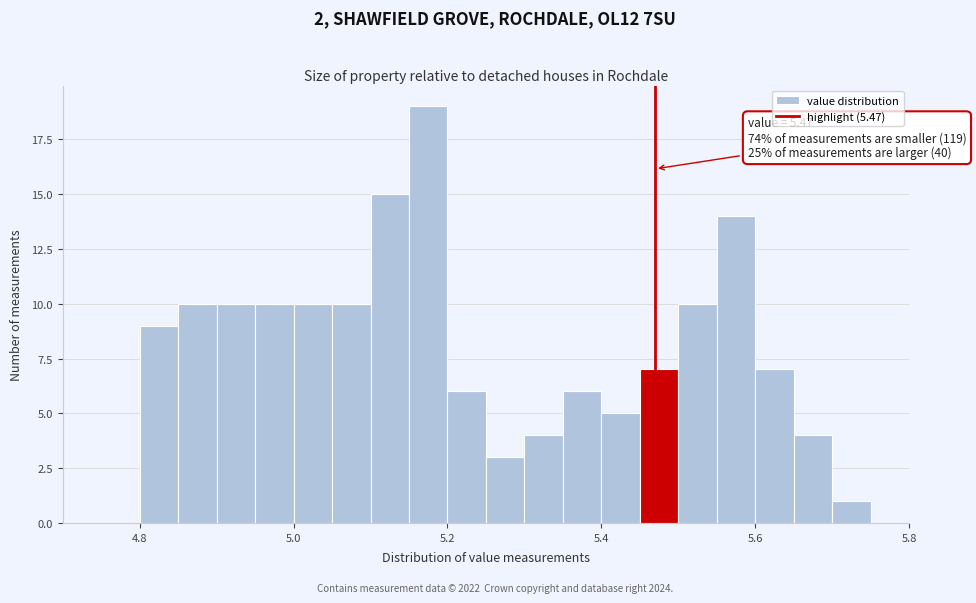

Around what value on the x-axis is the tallest bar? Give the approximate position of its centre, as read against the axis.

5.18